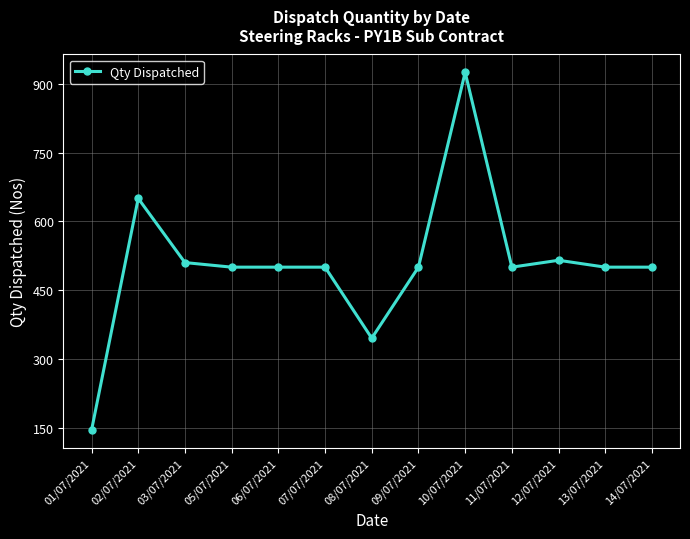

True or false: the data has more than 0 interior local peaks.

True